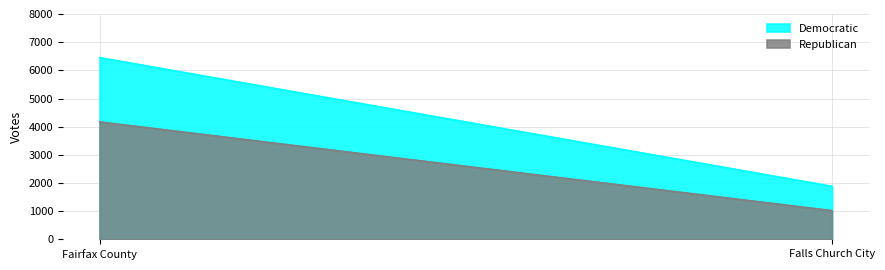

Reading left to right, extract all data points from this chart.

Democratic: 6456	1888
Republican: 4174	1025